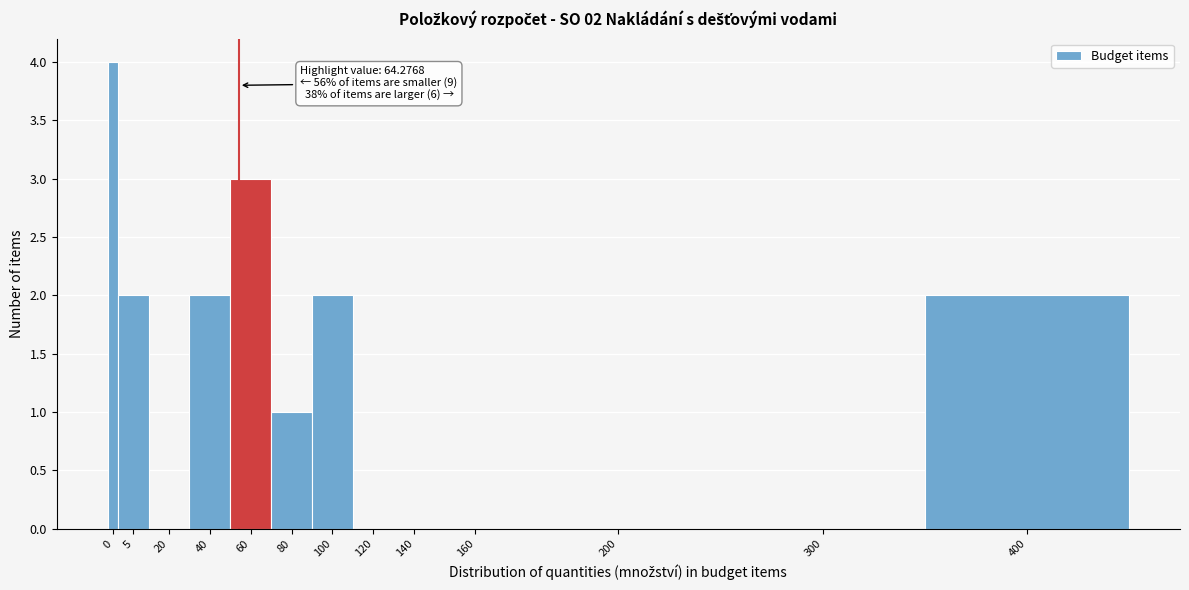

Reading right to left, transcribe all the data shown in this chart.

400=2	300=0	200=0	160=0	140=0	120=0	100=2	80=1	60=3	40=2	20=0	5=2	0=4